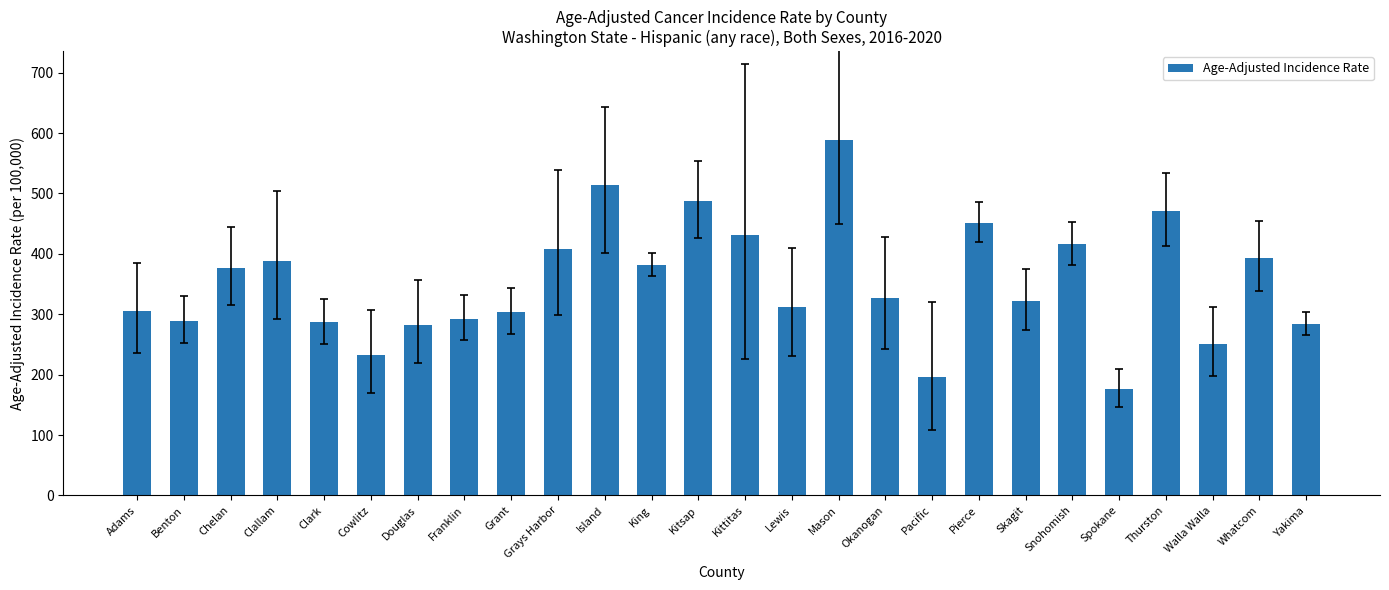

Read the value at Chelan.

376.7